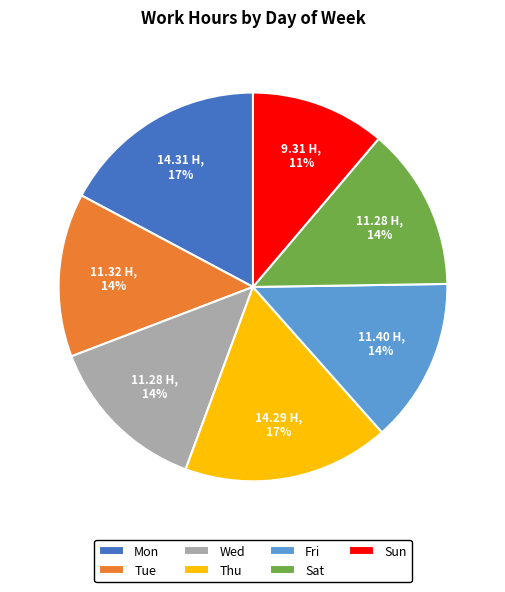

What percentage is the Mon slice, to the nearest percent?

17%